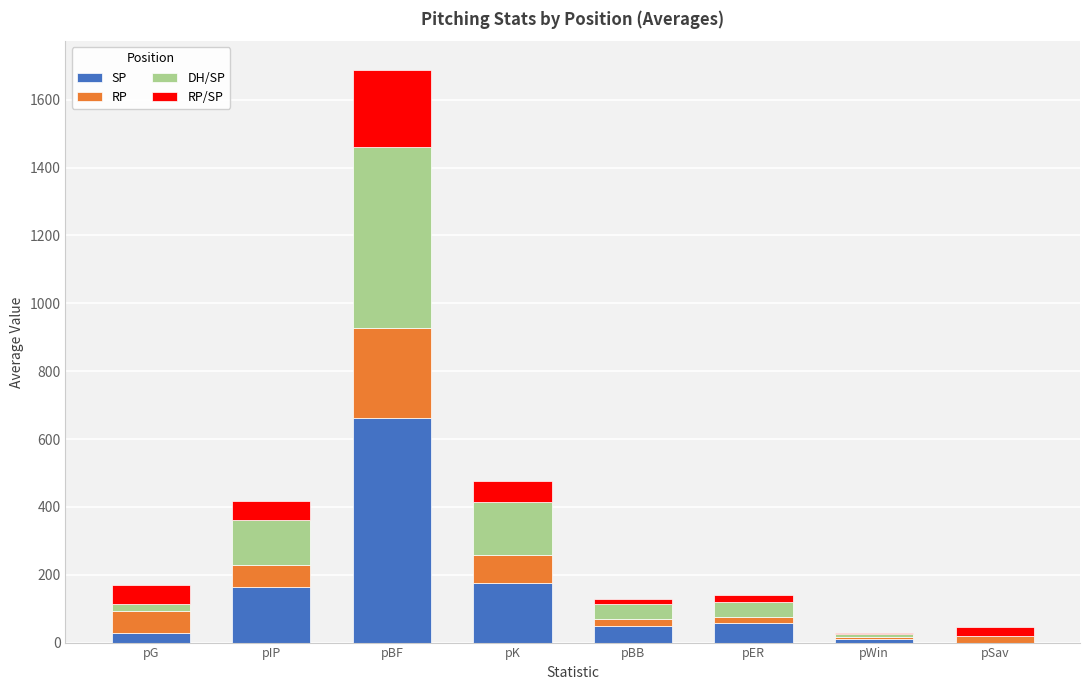

Which category has the highest value in the SP series?

pBF